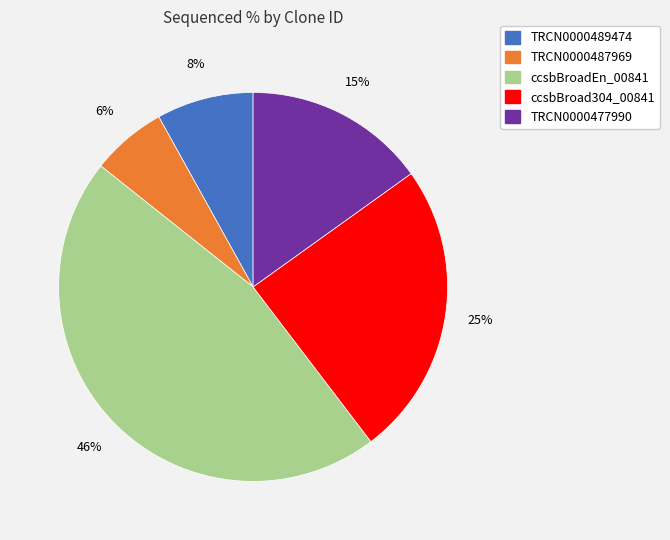

Which has a higher value, TRCN0000489474 or ccsbBroad304_00841?

ccsbBroad304_00841